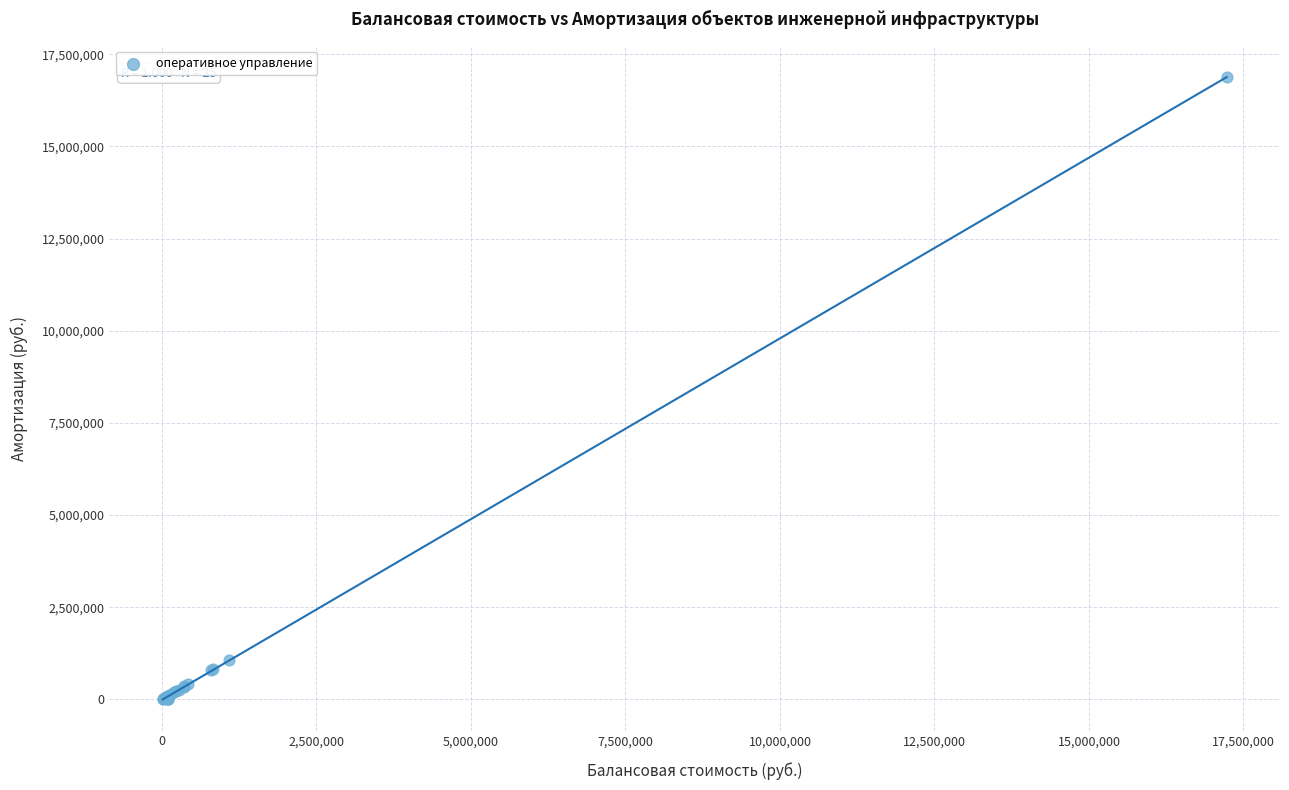

What Y value in the scatter plot is closest to 8443194?

1078900.0